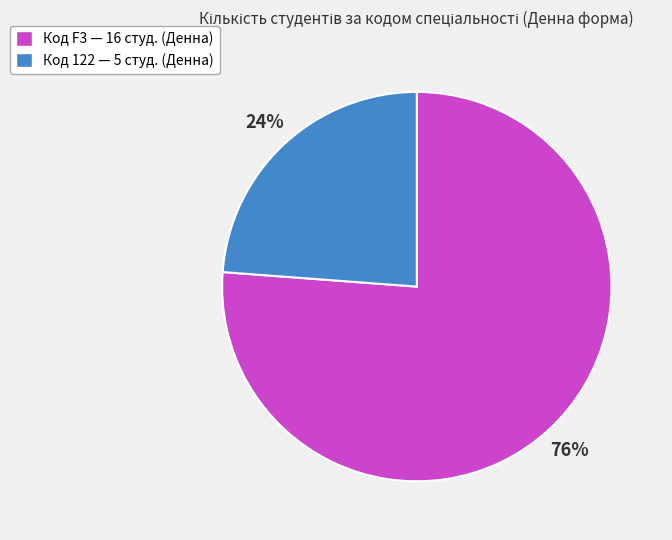

To the nearest percent, what is the difference between the largest and smallest slice percentages?

52%